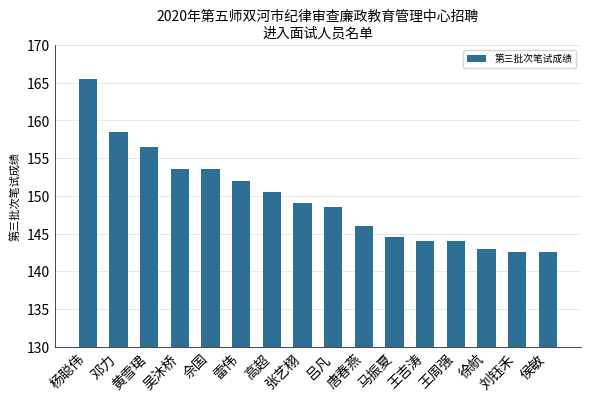

What is the approximate value at 黄雪珺?

156.5